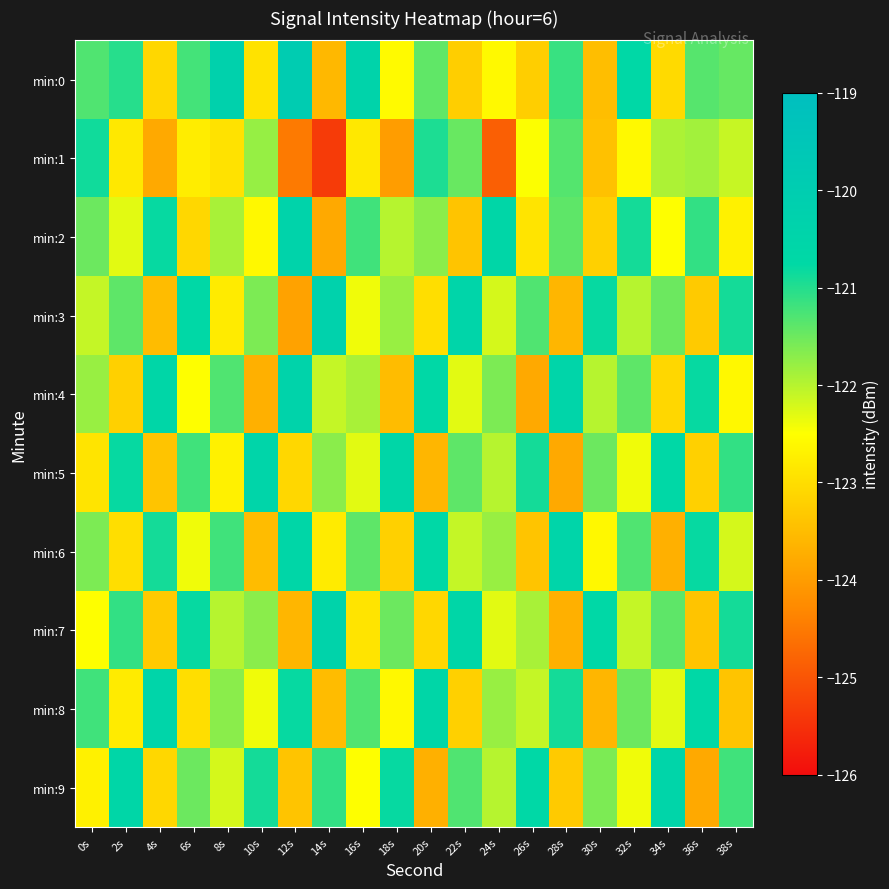

Reading right to left, what are all the values shown in this chart?

min:0: 38s=-121.5	36s=-121.3	34s=-123.1	32s=-120.7	30s=-123.5	28s=-121.1	26s=-123.2	24s=-122.6	22s=-123.3	20s=-121.4	18s=-122.6	16s=-120.4	14s=-123.6	12s=-119.9	10s=-122.9	8s=-120.3	6s=-121.2	4s=-123.1	2s=-121.0	0s=-121.3
min:1: 38s=-122.1	36s=-121.9	34s=-121.9	32s=-122.6	30s=-123.4	28s=-121.3	26s=-122.5	24s=-124.9	22s=-121.5	20s=-120.9	18s=-124.0	16s=-122.8	14s=-125.3	12s=-124.5	10s=-121.8	8s=-122.9	6s=-122.8	4s=-123.8	2s=-122.8	0s=-120.9
min:2: 38s=-122.7	36s=-121.1	34s=-122.5	32s=-120.9	30s=-123.2	28s=-121.4	26s=-122.9	24s=-120.6	22s=-123.4	20s=-121.7	18s=-122.0	16s=-121.2	14s=-123.8	12s=-120.4	10s=-122.6	8s=-121.9	6s=-123.1	4s=-120.8	2s=-122.3	0s=-121.5
min:3: 38s=-120.9	36s=-123.3	34s=-121.5	32s=-122.0	30s=-120.8	28s=-123.6	26s=-121.3	24s=-122.2	22s=-120.5	20s=-123.0	18s=-121.8	16s=-122.4	14s=-120.3	12s=-123.9	10s=-121.6	8s=-122.8	6s=-120.7	4s=-123.5	2s=-121.4	0s=-122.1
min:4: 38s=-122.6	36s=-120.8	34s=-123.1	32s=-121.4	30s=-122.0	28s=-120.5	26s=-123.8	24s=-121.6	22s=-122.3	20s=-120.7	18s=-123.5	16s=-121.9	14s=-122.1	12s=-120.4	10s=-123.7	8s=-121.3	6s=-122.5	4s=-120.6	2s=-123.2	0s=-121.8
min:5: 38s=-121.1	36s=-123.2	34s=-120.7	32s=-122.4	30s=-121.5	28s=-123.8	26s=-120.9	24s=-122.0	22s=-121.4	20s=-123.6	18s=-120.6	16s=-122.3	14s=-121.7	12s=-123.1	10s=-120.5	8s=-122.7	6s=-121.2	4s=-123.4	2s=-120.8	0s=-122.9
min:6: 38s=-122.2	36s=-120.8	34s=-123.7	32s=-121.3	30s=-122.6	28s=-120.5	26s=-123.4	24s=-121.8	22s=-122.1	20s=-120.7	18s=-123.2	16s=-121.4	14s=-122.8	12s=-120.6	10s=-123.5	8s=-121.2	6s=-122.4	4s=-120.9	2s=-123.0	0s=-121.6
min:7: 38s=-120.9	36s=-123.4	34s=-121.4	32s=-122.1	30s=-120.7	28s=-123.7	26s=-121.9	24s=-122.3	22s=-120.6	20s=-123.1	18s=-121.5	16s=-122.9	14s=-120.4	12s=-123.6	10s=-121.7	8s=-122.0	6s=-120.8	4s=-123.3	2s=-121.1	0s=-122.5
min:8: 38s=-123.4	36s=-120.7	34s=-122.3	32s=-121.5	30s=-123.6	28s=-120.9	26s=-122.1	24s=-121.8	22s=-123.2	20s=-120.6	18s=-122.6	16s=-121.3	14s=-123.5	12s=-120.8	10s=-122.4	8s=-121.7	6s=-123.0	4s=-120.5	2s=-122.8	0s=-121.2
min:9: 38s=-121.2	36s=-123.8	34s=-120.5	32s=-122.4	30s=-121.6	28s=-123.3	26s=-120.7	24s=-122.0	22s=-121.3	20s=-123.7	18s=-120.8	16s=-122.5	14s=-121.1	12s=-123.4	10s=-120.9	8s=-122.2	6s=-121.5	4s=-123.1	2s=-120.6	0s=-122.7